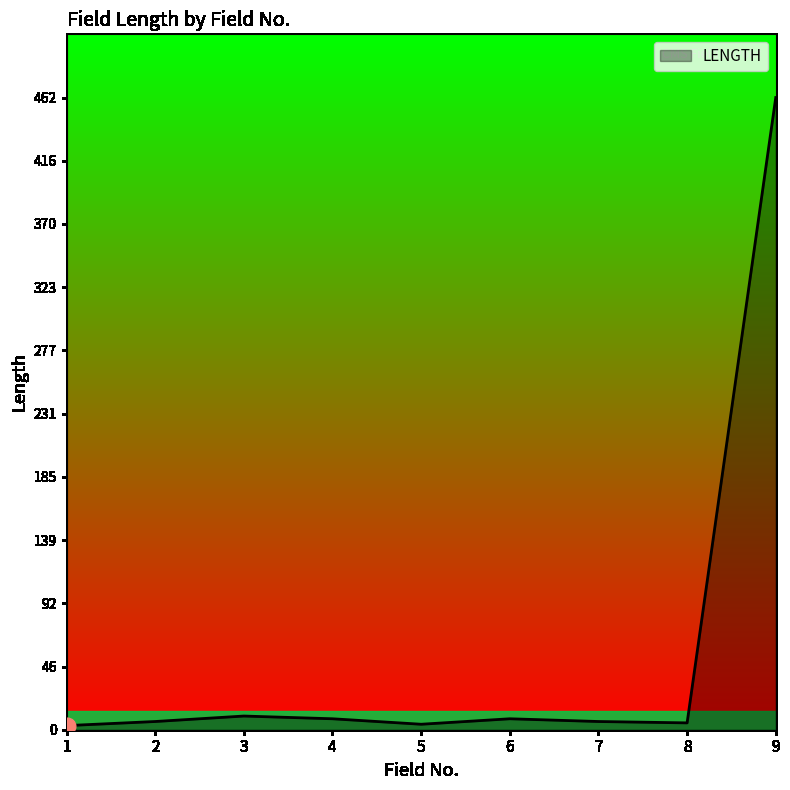

What is the difference between the maximum and minimum values?

459